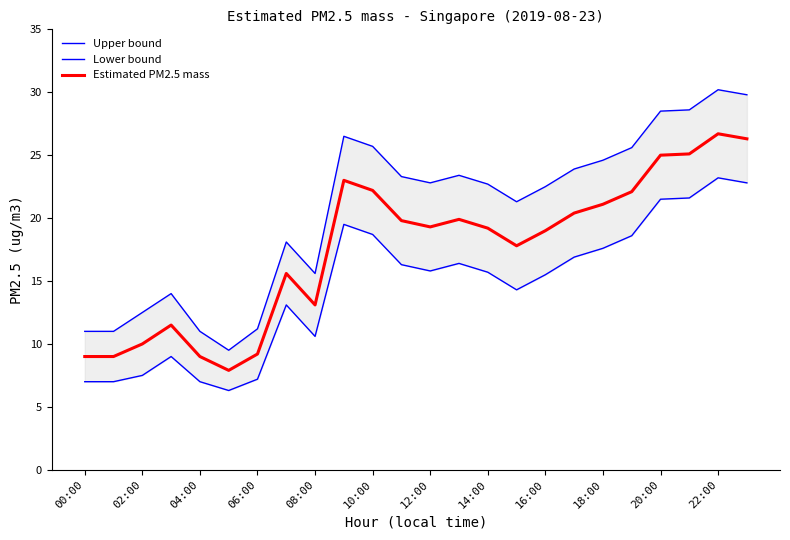

Is it true that Estimated PM2.5 mass equals 11.5 at 10:00?

False